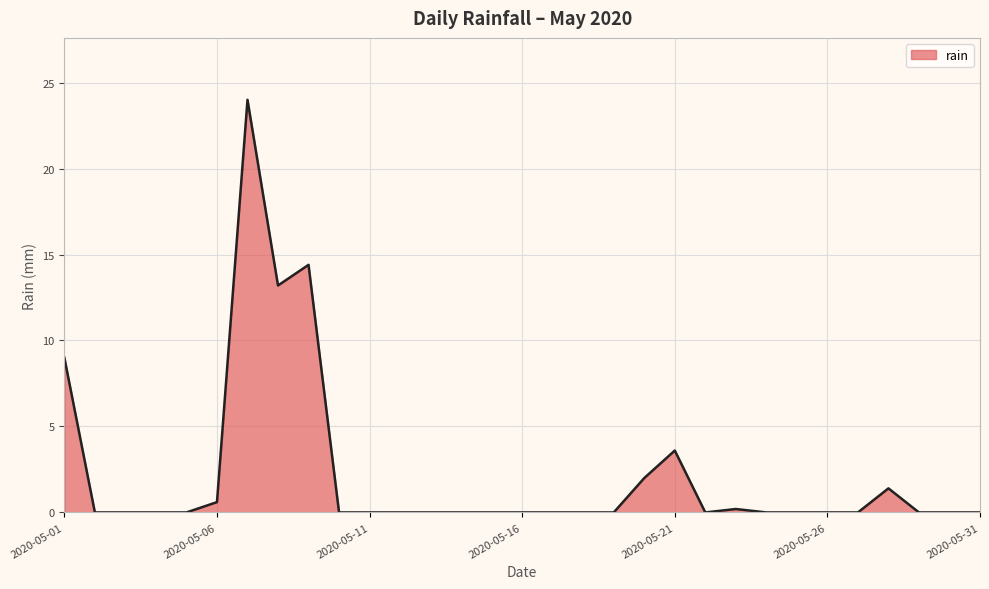

What is the difference between the maximum and minimum values?

24.0